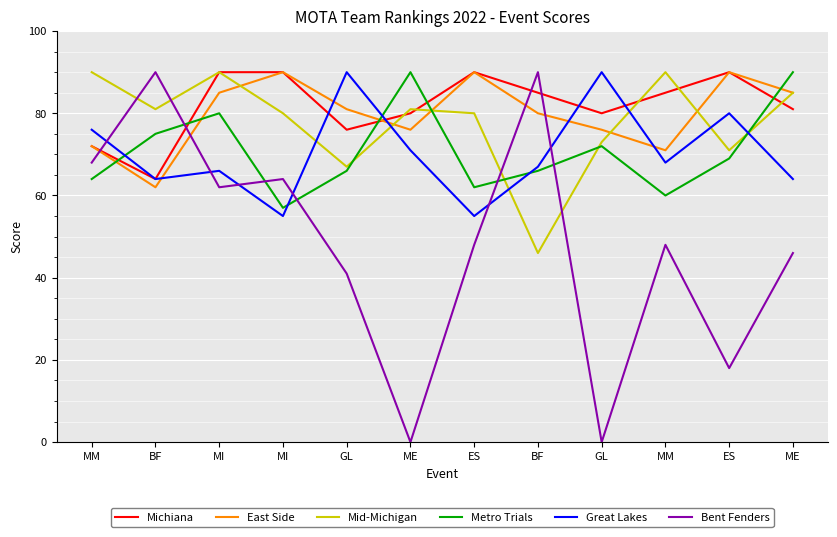

Which series has the largest total across all categories?

Michiana